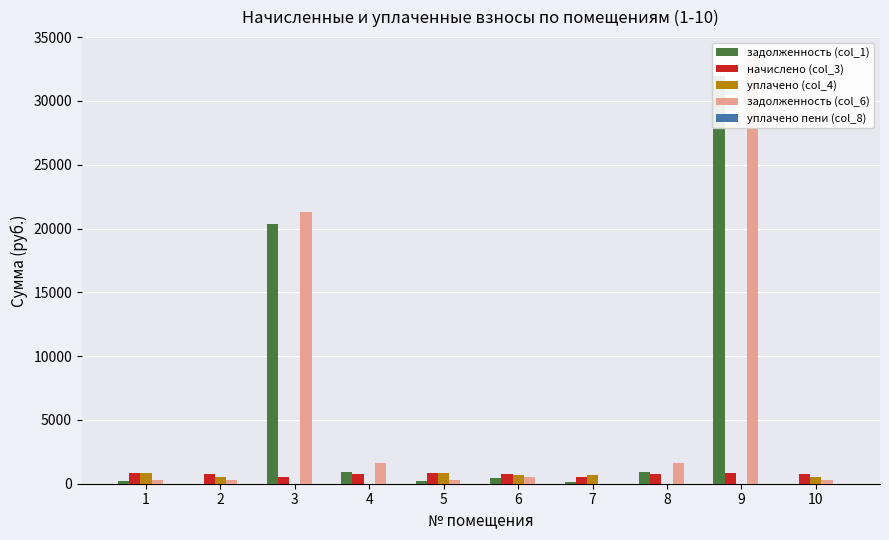

Reading left to right, transcribe all the data shown in this chart.

задолженность (col_1): 1=248.0	2=0.0	3=20381.4	4=880.0	5=249.1	6=463.5	7=159.0	8=887.5	9=31930.9	10=0.0
начислено (col_3): 1=839.6	2=782.2	3=538.2	4=737.3	5=843.2	6=784.0	7=538.2	8=737.3	9=843.2	10=784.0
уплачено (col_4): 1=807.8	2=521.5	3=0.0	4=0.0	5=811.2	6=694.8	7=697.2	8=0.0	9=0.0	10=522.7
задолженность (col_6): 1=279.9	2=260.7	3=21279.1	4=1634.1	5=281.1	6=553.6	7=0.0	8=1634.8	9=33337.2	10=261.3
уплачено пени (col_8): 1=0.0	2=0.0	3=0.0	4=0.0	5=0.0	6=0.0	7=0.0	8=0.0	9=0.0	10=0.0